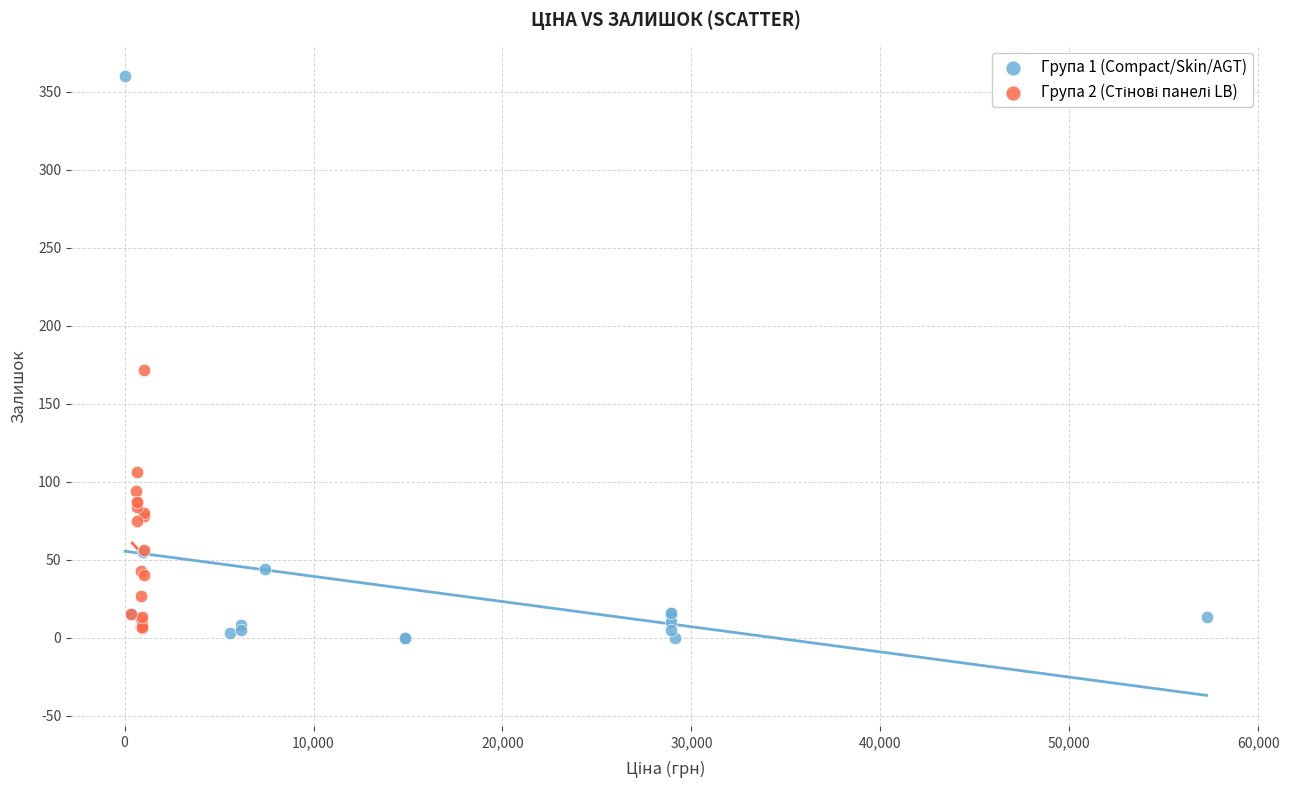

Which series reaches the maximum Y coordinate?

Група 1 (Compact/Skin/AGT)